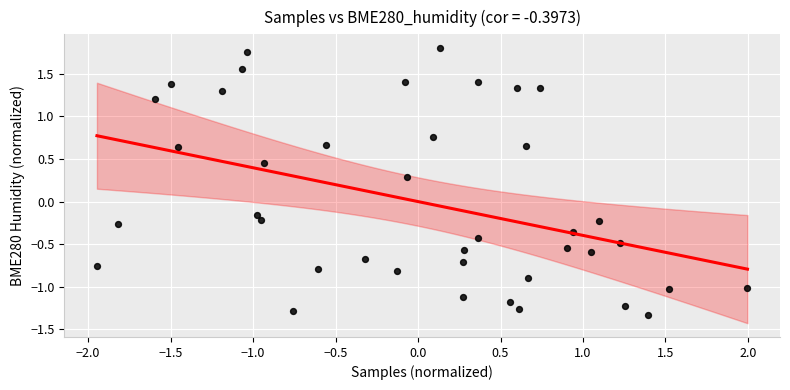

What is the range of Y values (max minus min)?

3.1